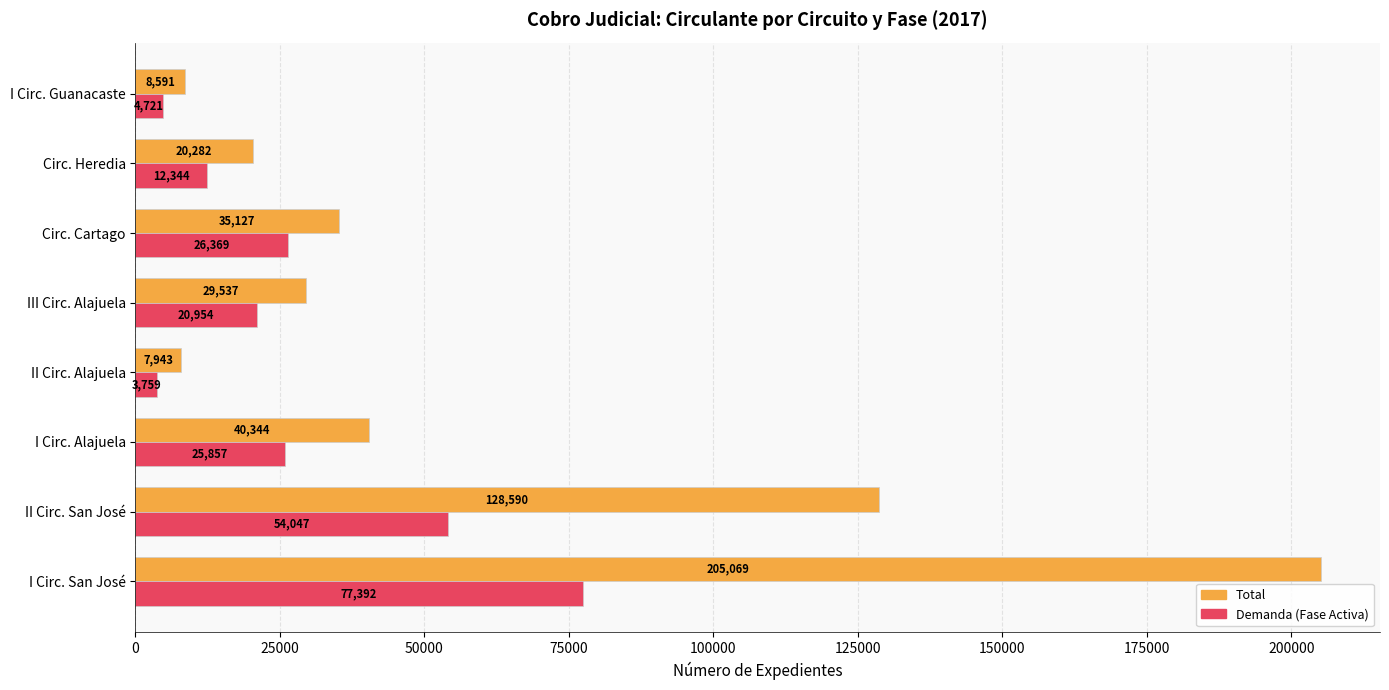

Is the value of Demanda (Fase Activa) at I Circ. San José greater than the value of Total at I Circ. Guanacaste?

Yes